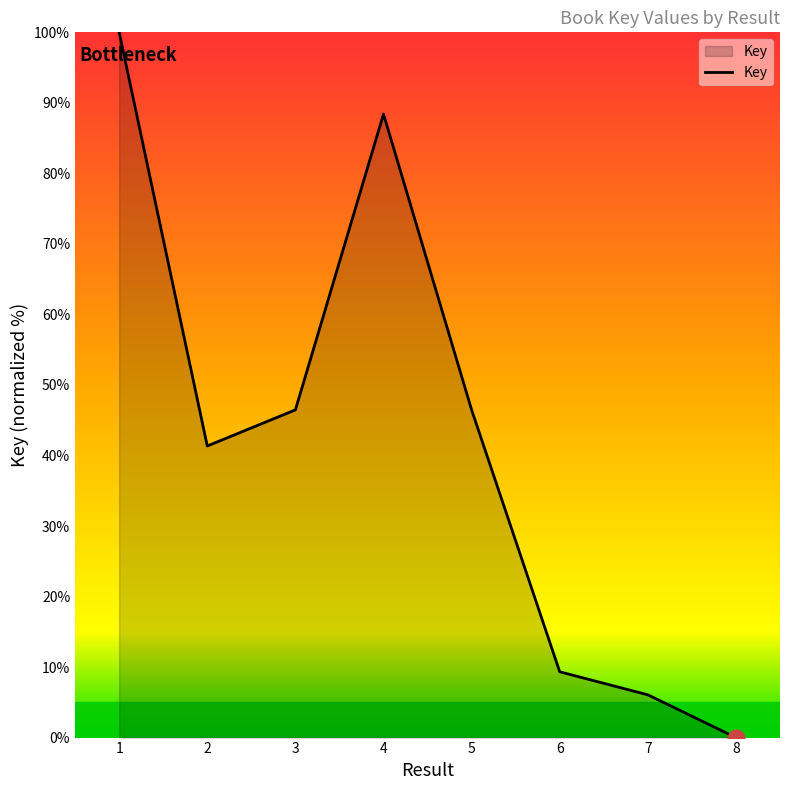

What is the difference between the second highest and minimum values?

88.4